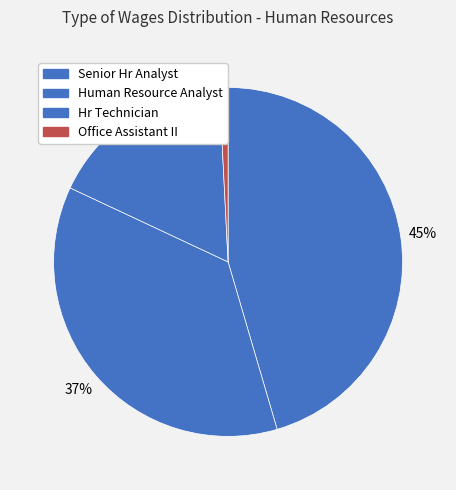

Does any single category account for the majority?

No